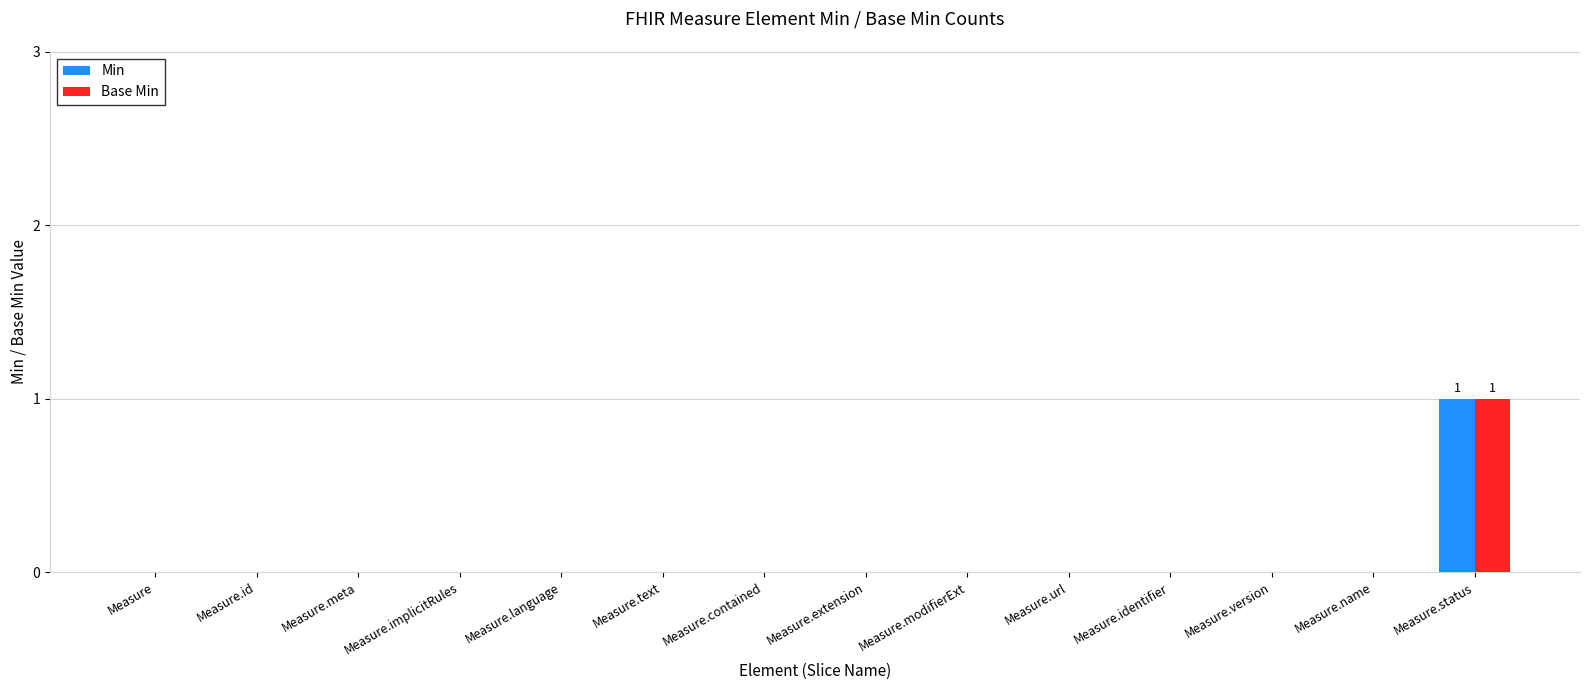

The value of Base Min at Measure.identifier is -1. True or false?

False